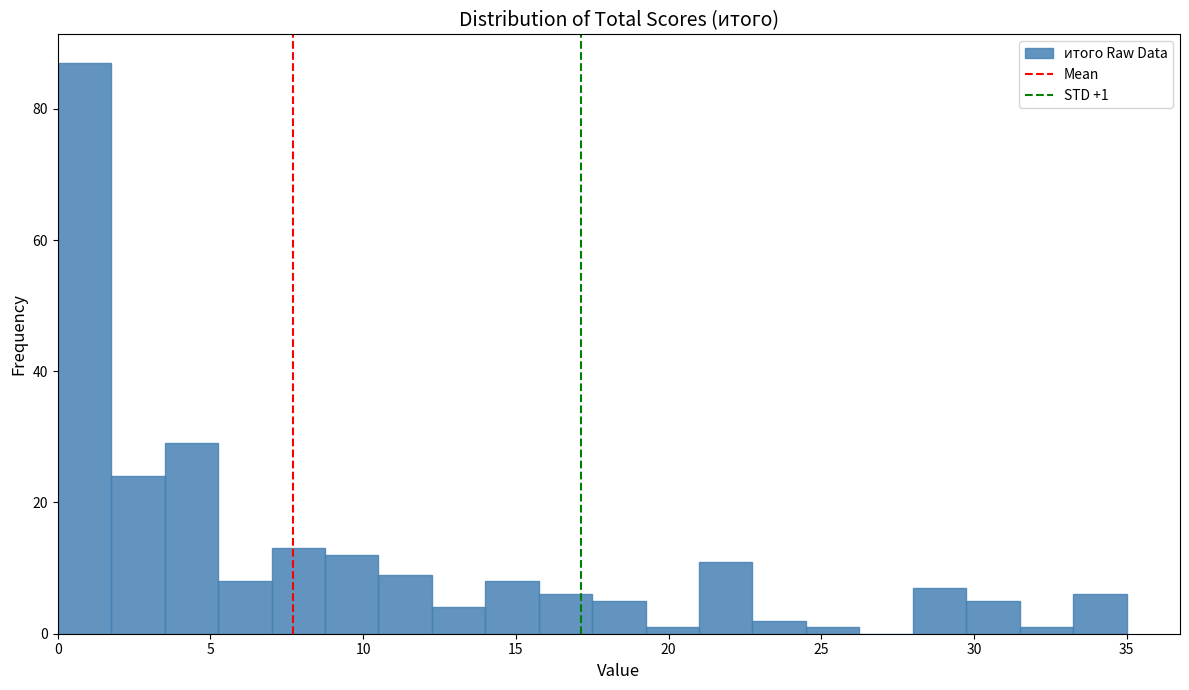

Around what value on the x-axis is the tallest bar? Give the approximate position of its centre, as read against the axis.

1.0